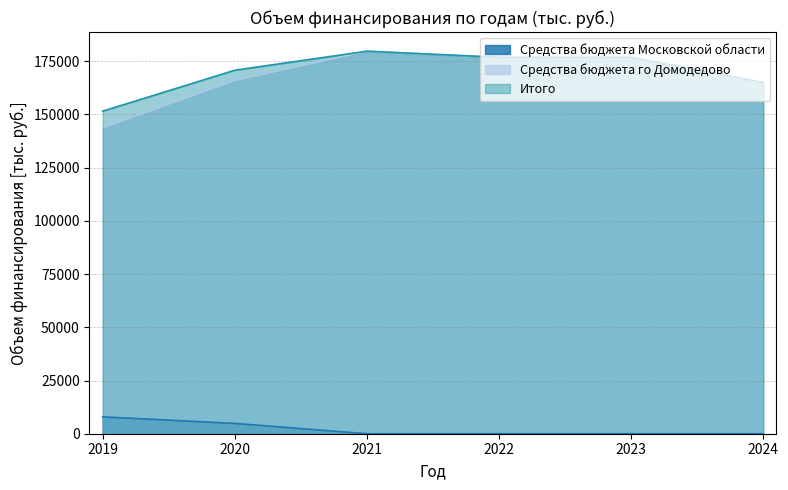

How many data points in Средства бюджета го Домодедово are less than 176852?

3